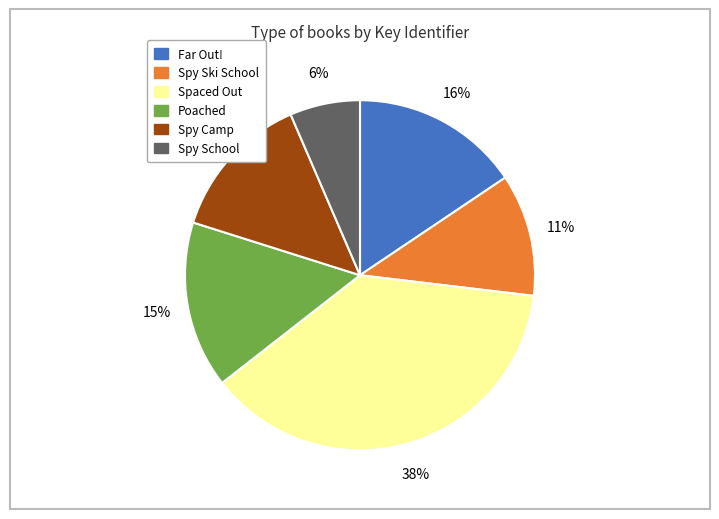

The Poached slice represents 15% of the pie. True or false?

True